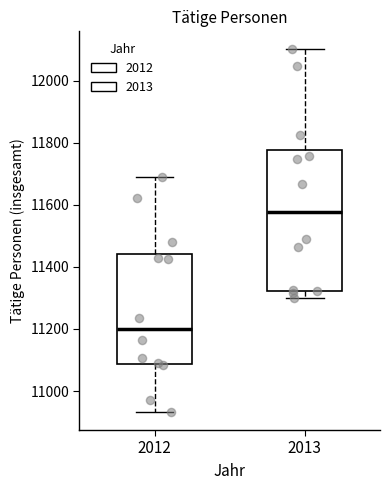

Reading left to right, read every box against the y-axis: the position of its median line, the range the box covers, and the ends of its whiskers. The values are not printed on the chart, so give them approximately, as read against the axis.

2012: median 11200, box 11080 to 11440, whiskers 10940 to 11680
2013: median 11580, box 11320 to 11780, whiskers 11300 to 12100